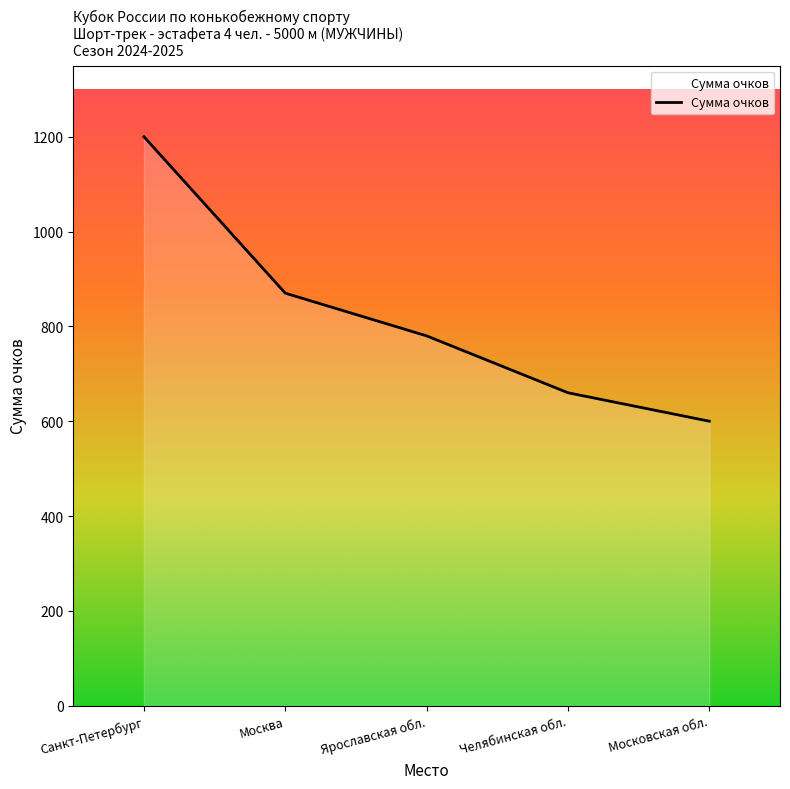

True or false: the data has more than 0 interior local peaks.

False